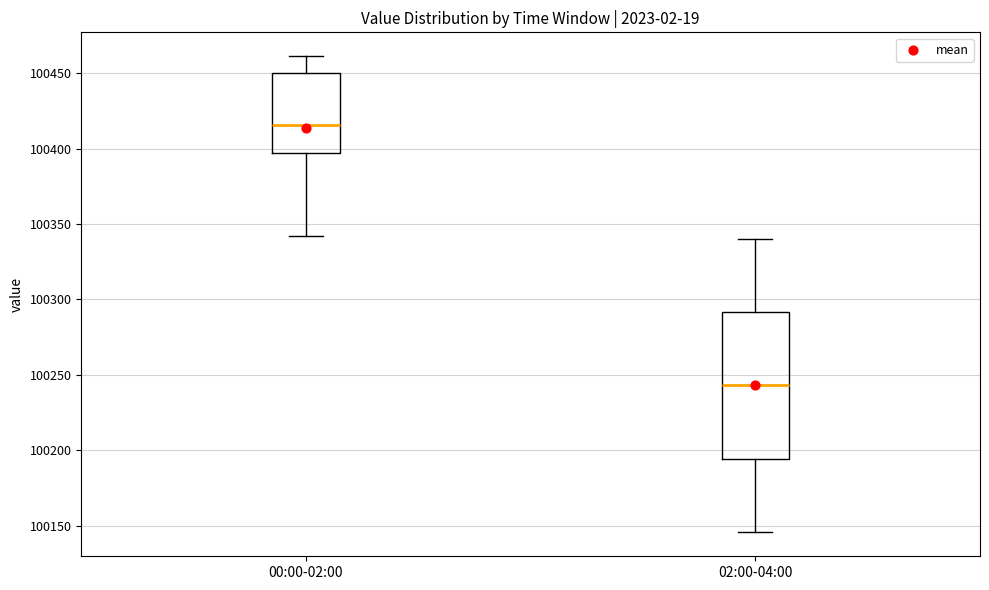

Reading left to right, transcribe this box plot: for each box, give where its median line is, the range the box spans, and where its two whiskers end, as read against the y-axis. The values are not printed on the chart, so give them approximately, as read against the axis.

00:00-02:00: median 100415, box 100395 to 100450, whiskers 100340 to 100460
02:00-04:00: median 100245, box 100195 to 100290, whiskers 100145 to 100340